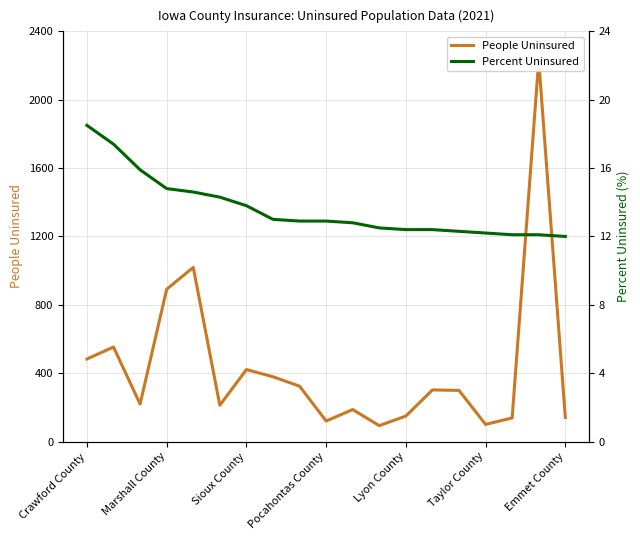

True or false: Percent Uninsured has more than 2 points higher than both neighbors.

False